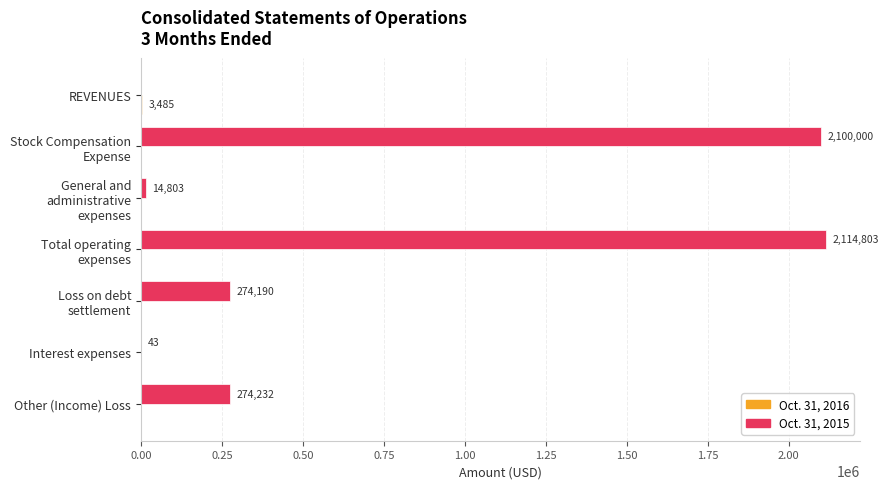

The value of Oct. 31, 2015 at REVENUES is -686671. True or false?

False